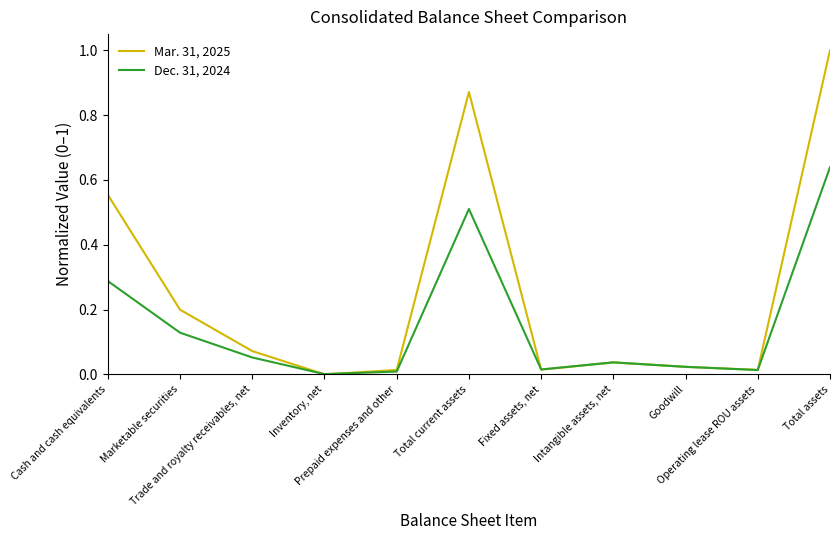

How many lines are shown in the chart?

2